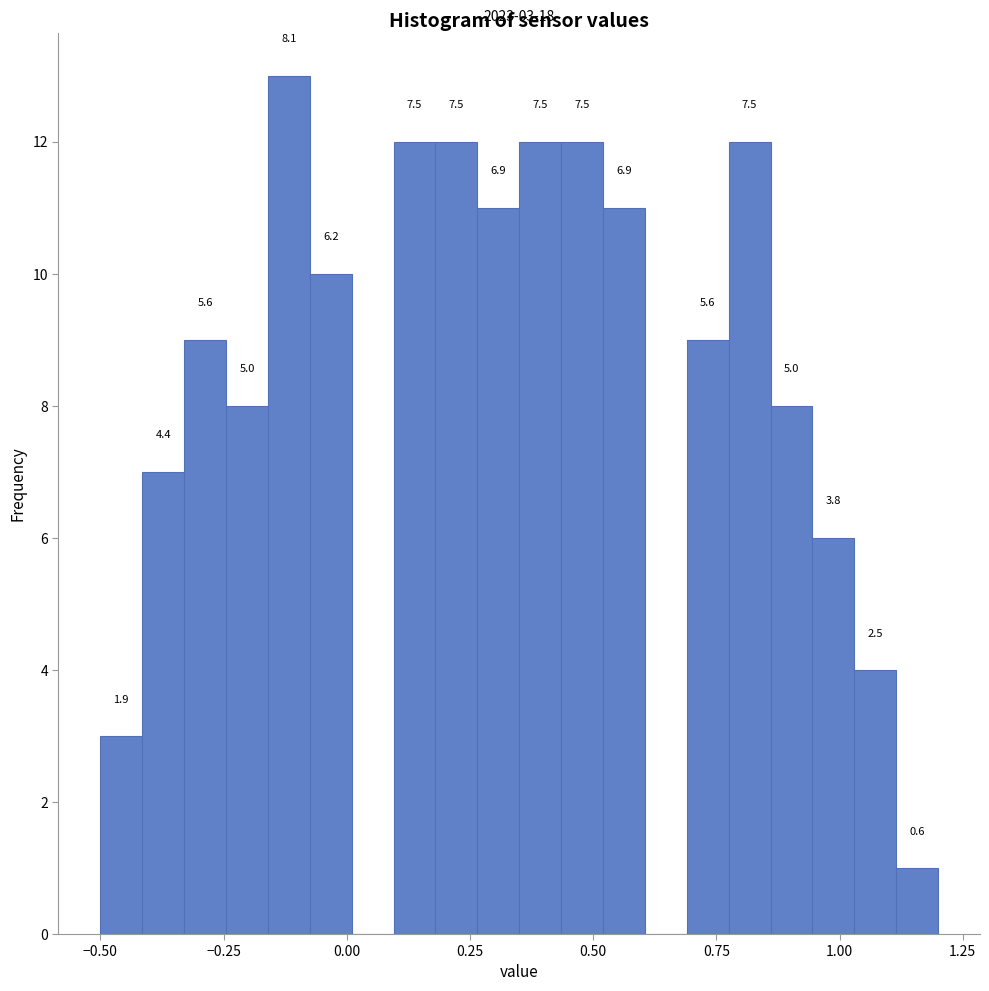

Read against the x-axis, roughly where is the centre of the tallest bar?

-0.10